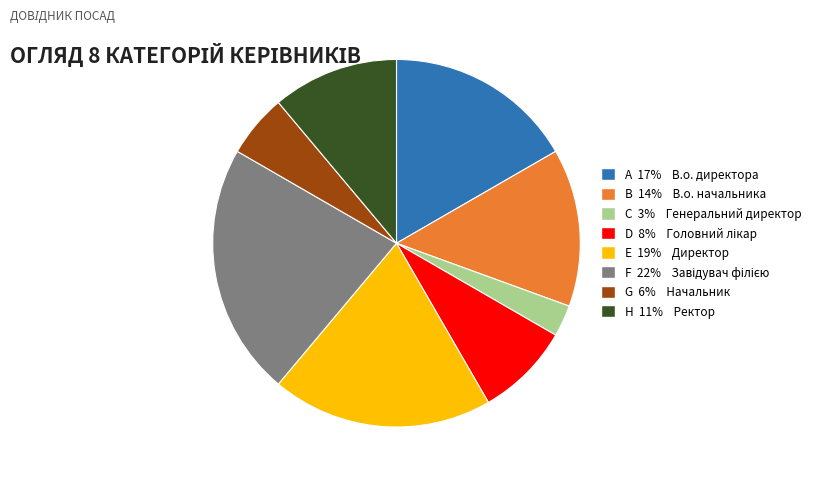

Is there any slice that represents more than half of the pie?

No